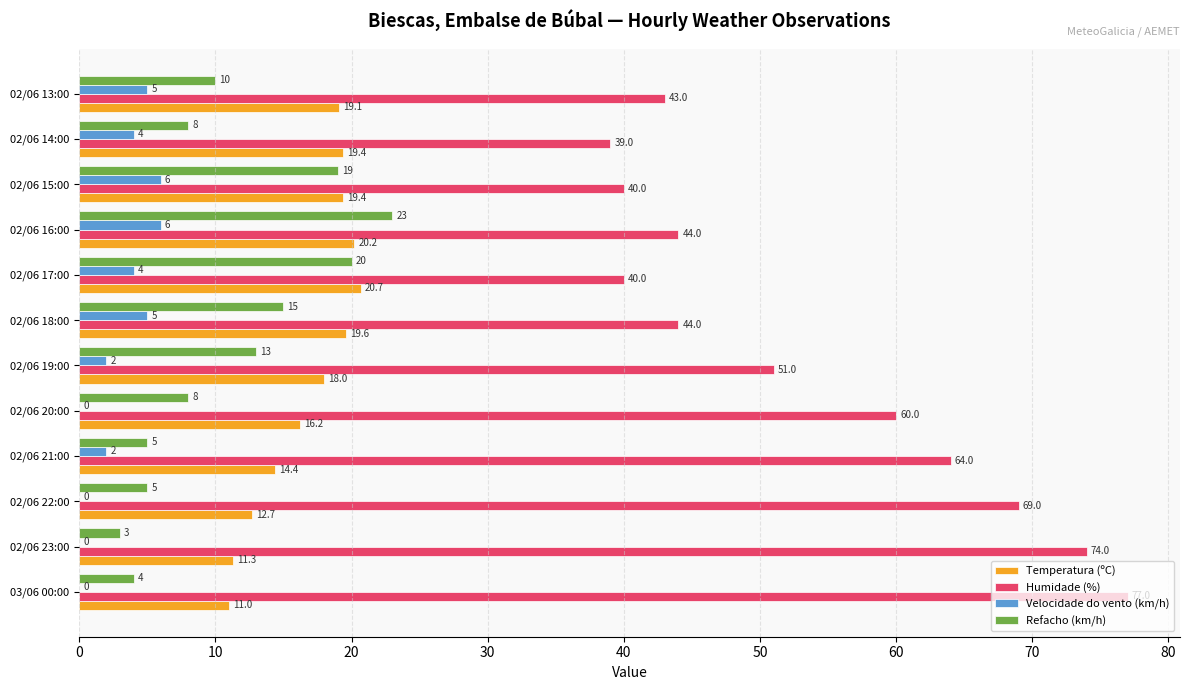

What is the total value across all series at 03/06 00:00?

92.0